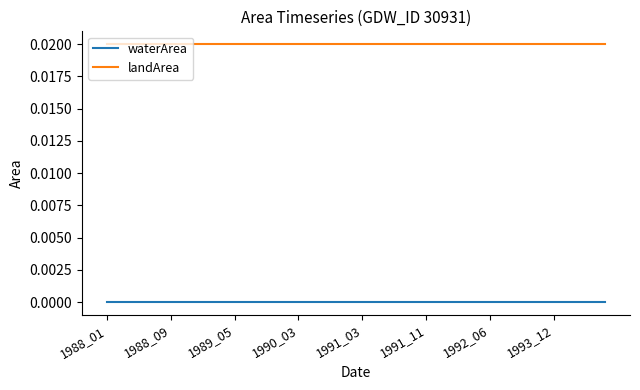

True or false: landArea and waterArea intersect in this chart.

False